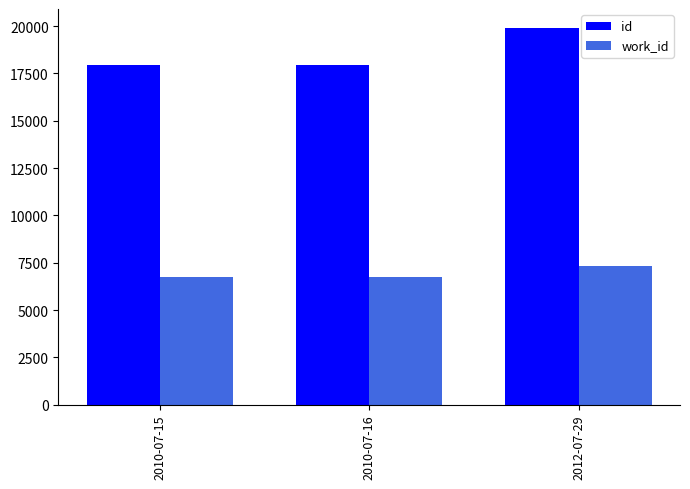

Which series has the largest total across all categories?

id